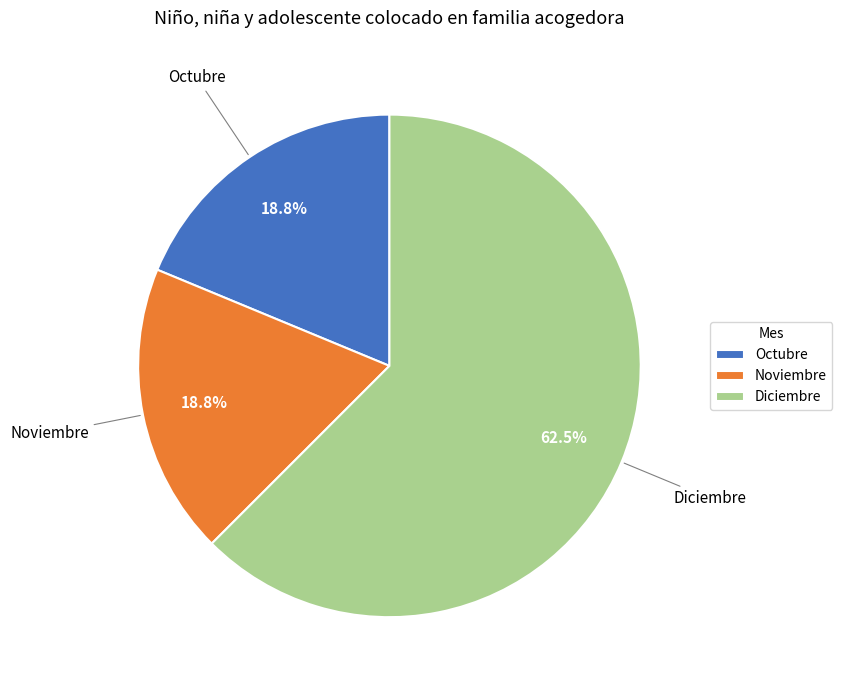

The Noviembre slice represents 19% of the pie. True or false?

True